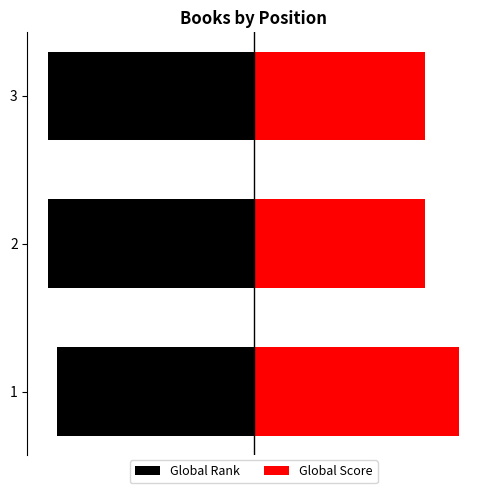

Which series has the largest total across all categories?

Global Score